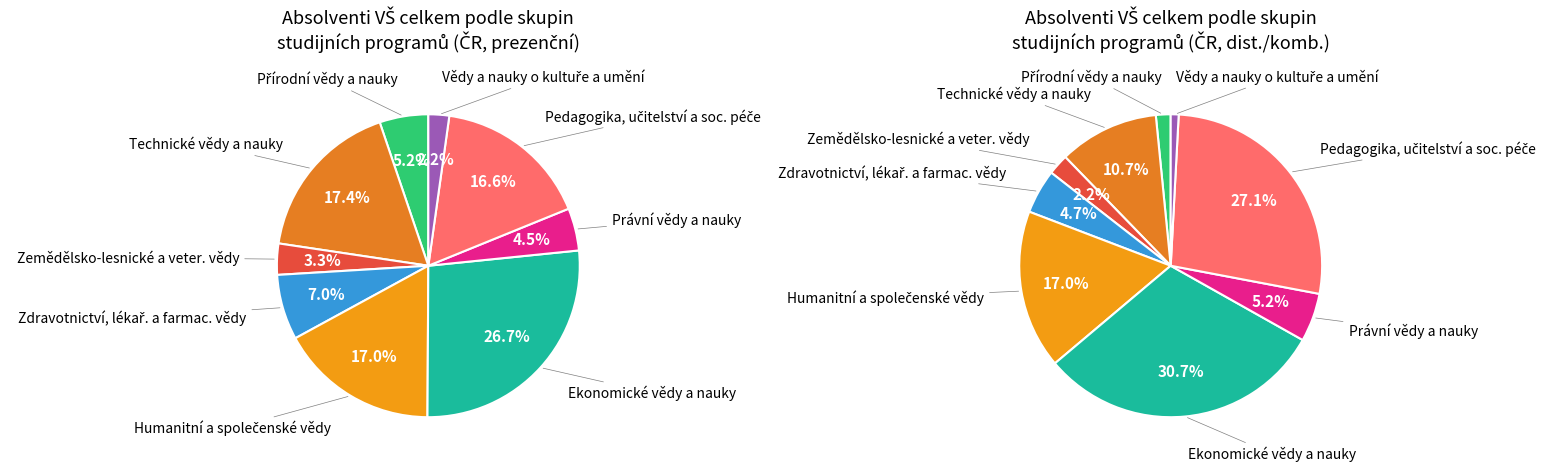

To the nearest percent, what is the difference between the Vědy a nauky o kultuře a umění and Právní vědy a nauky slice percentages?

2%